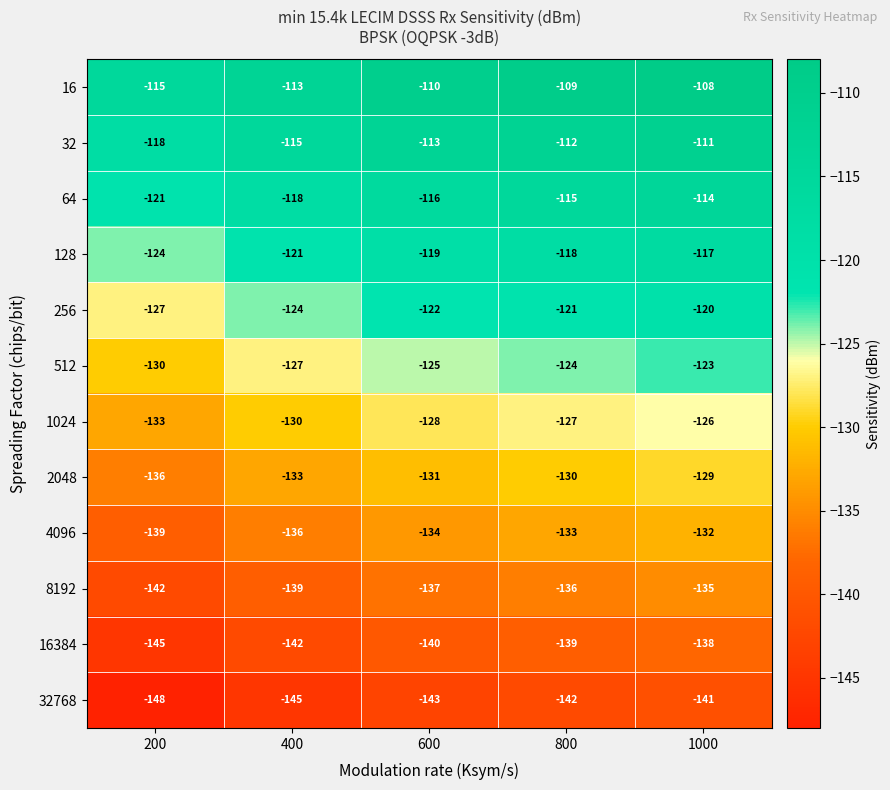

Where does the 32 series first go above -113?

800